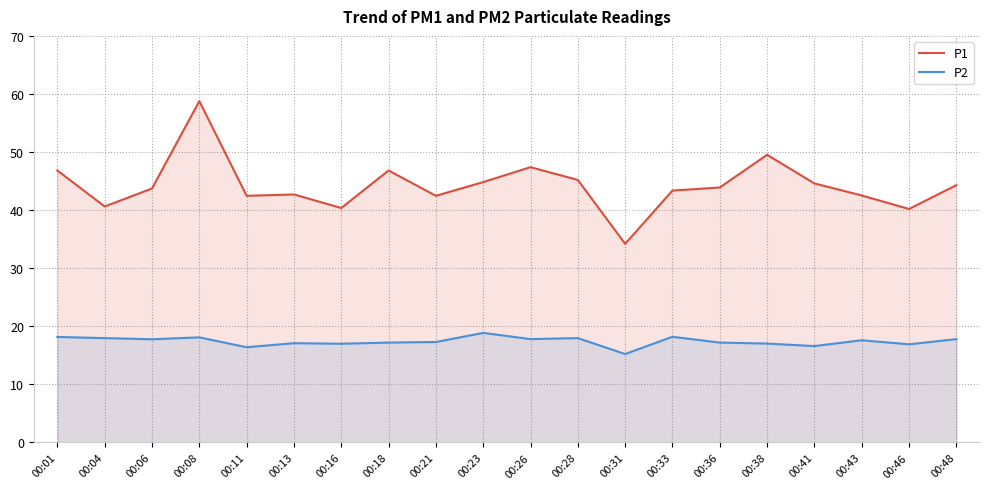

The P1 series shows 44.3 at 00:48. True or false?

True